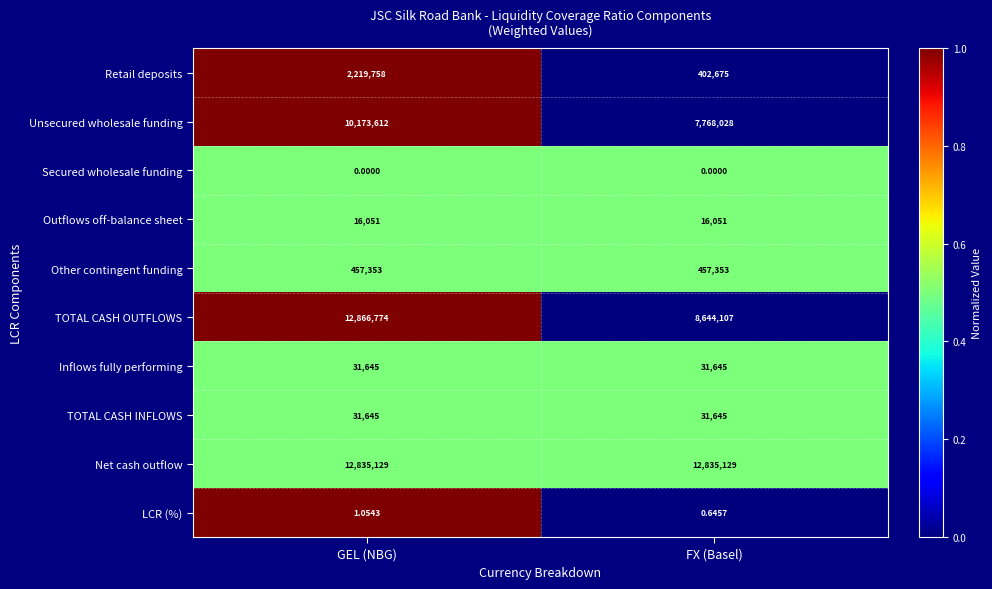

At which category is the sum across all series the highest?

GEL (NBG)